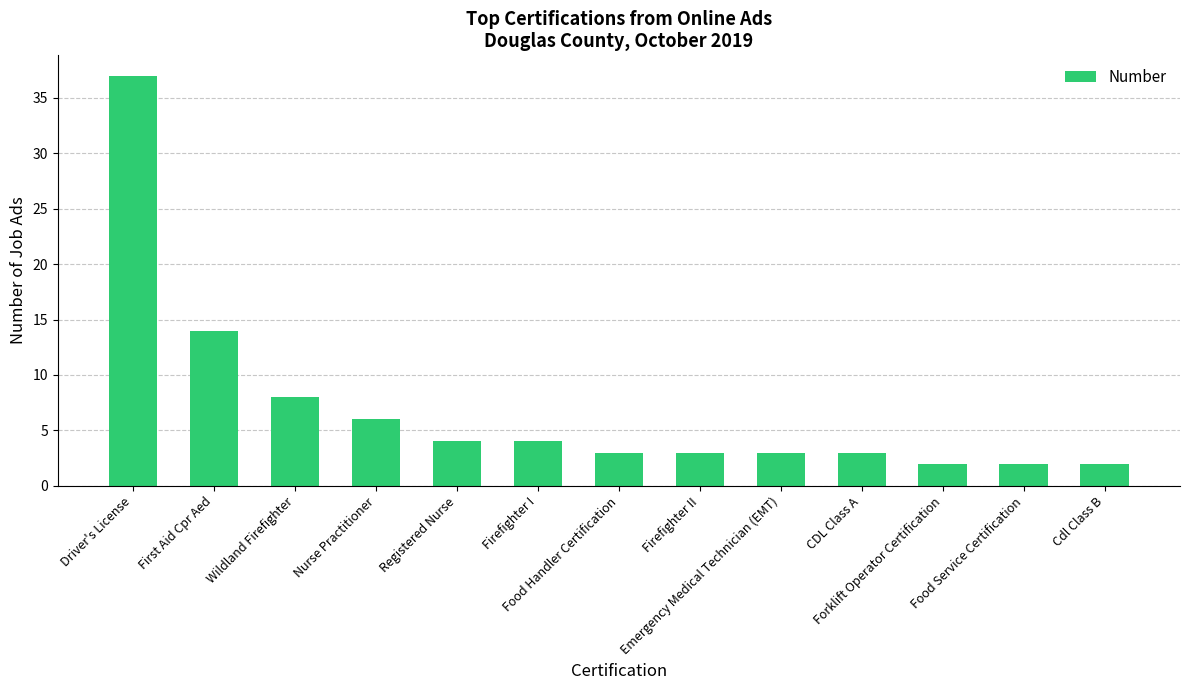

Where does the data first go above 3?

Driver's License